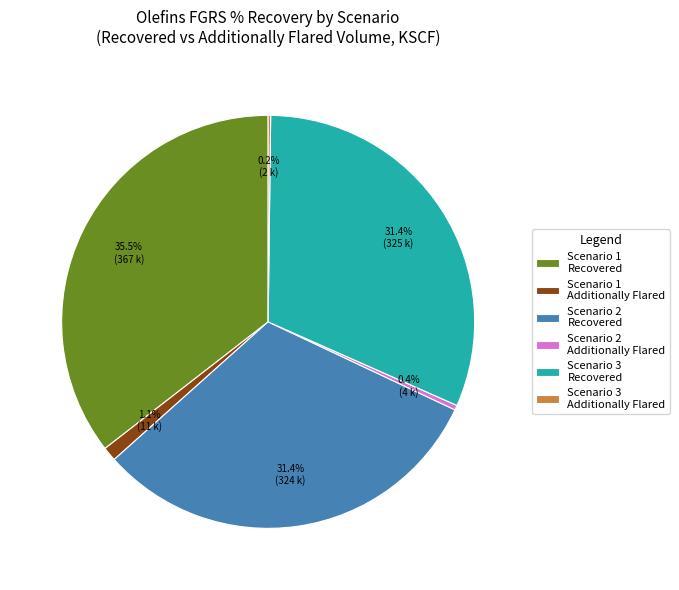

Which slice is the largest?

Scenario 1 Recovered